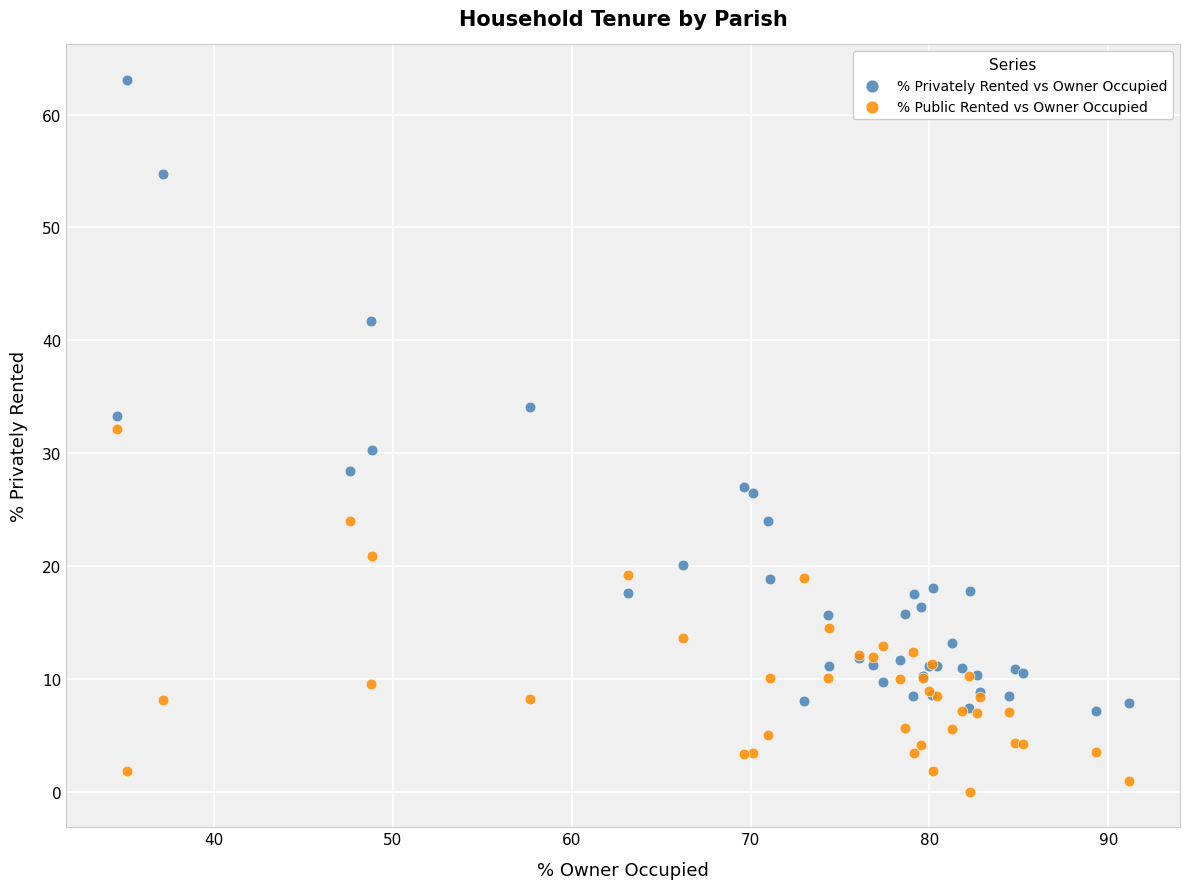

Which series contains the lowest Y value?

% Public Rented vs Owner Occupied